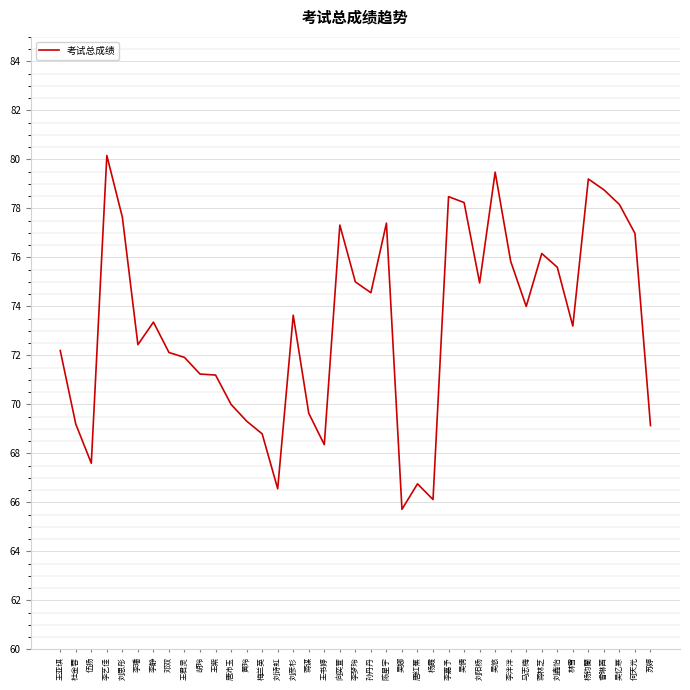

Read the value at 王君灵.

71.9